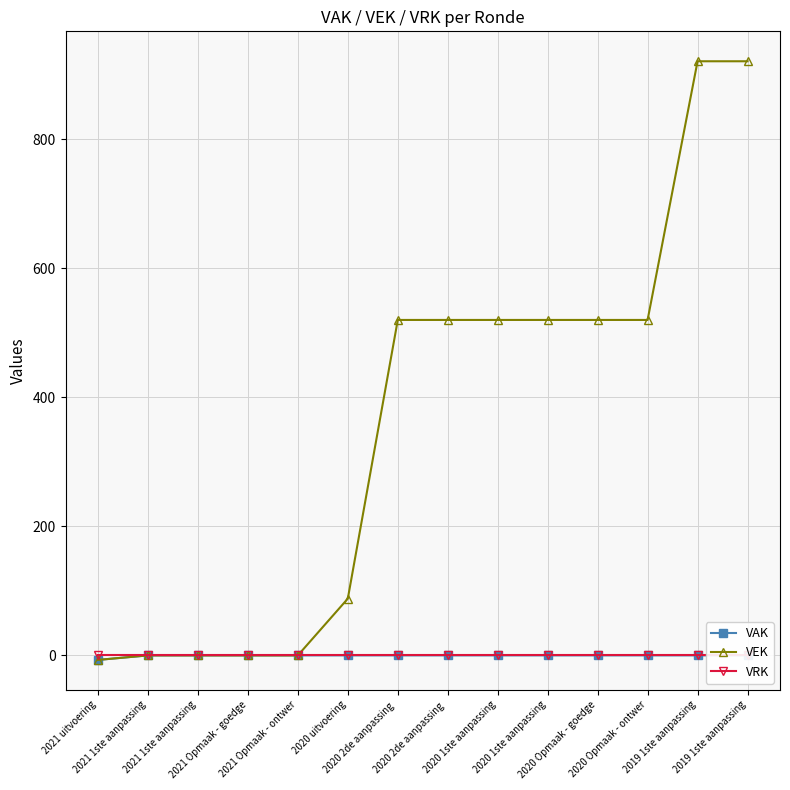

How many lines are shown in the chart?

3